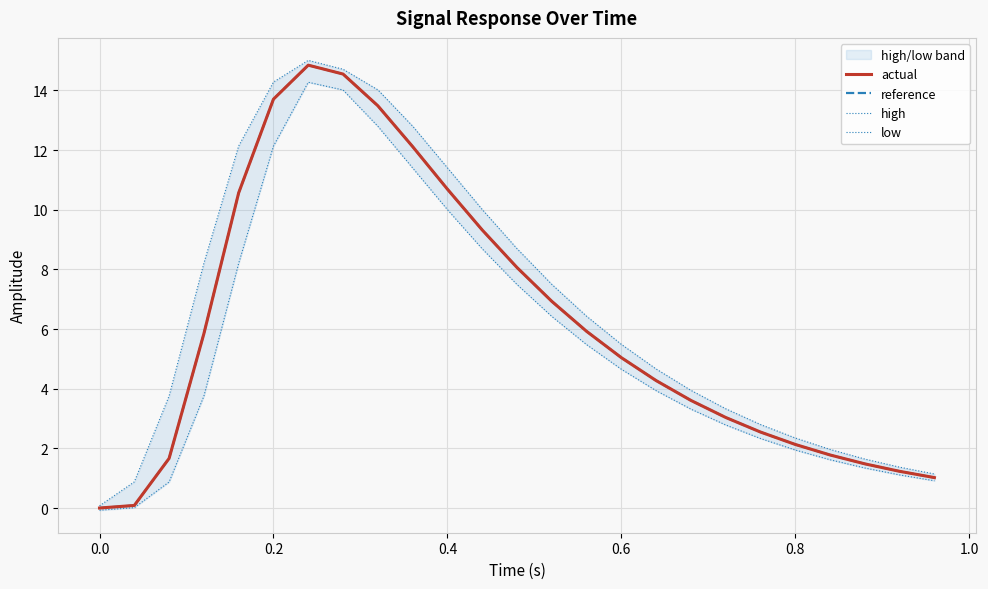

The value of reference at 0.2 is 13.7. True or false?

True